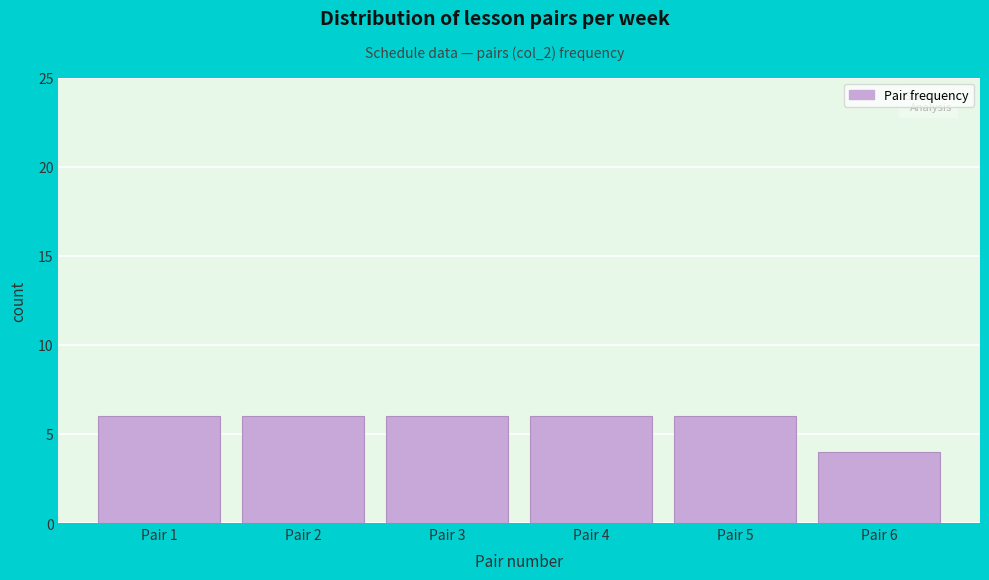

How tall is the bar that spans 2.5 to 3.5 on the x-axis? The values are not printed on the chart, so give them approximately, as read against the axis.

6